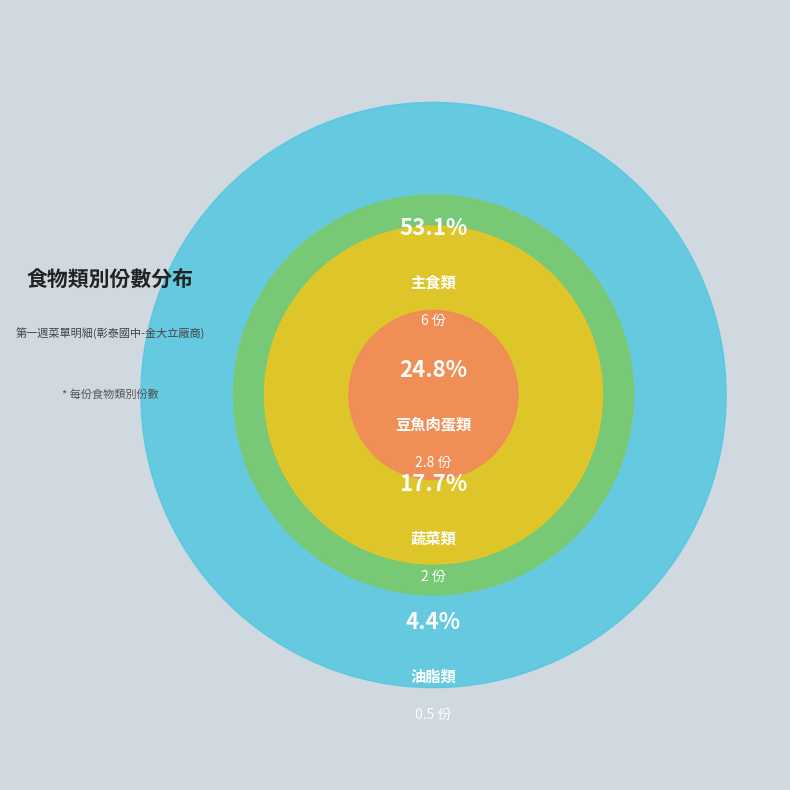

Which category has the smallest portion of the pie?

油脂類